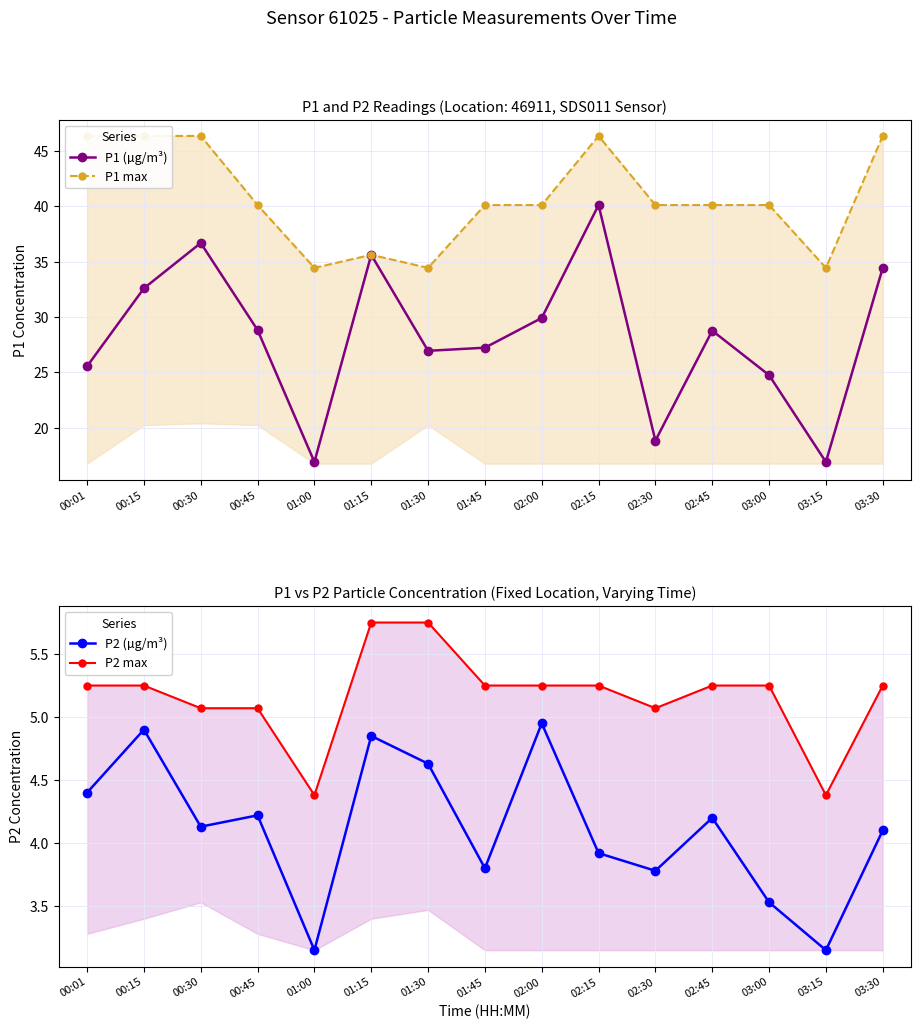

True or false: P1 (µg/m³) and P2 (µg/m³) intersect in this chart.

False